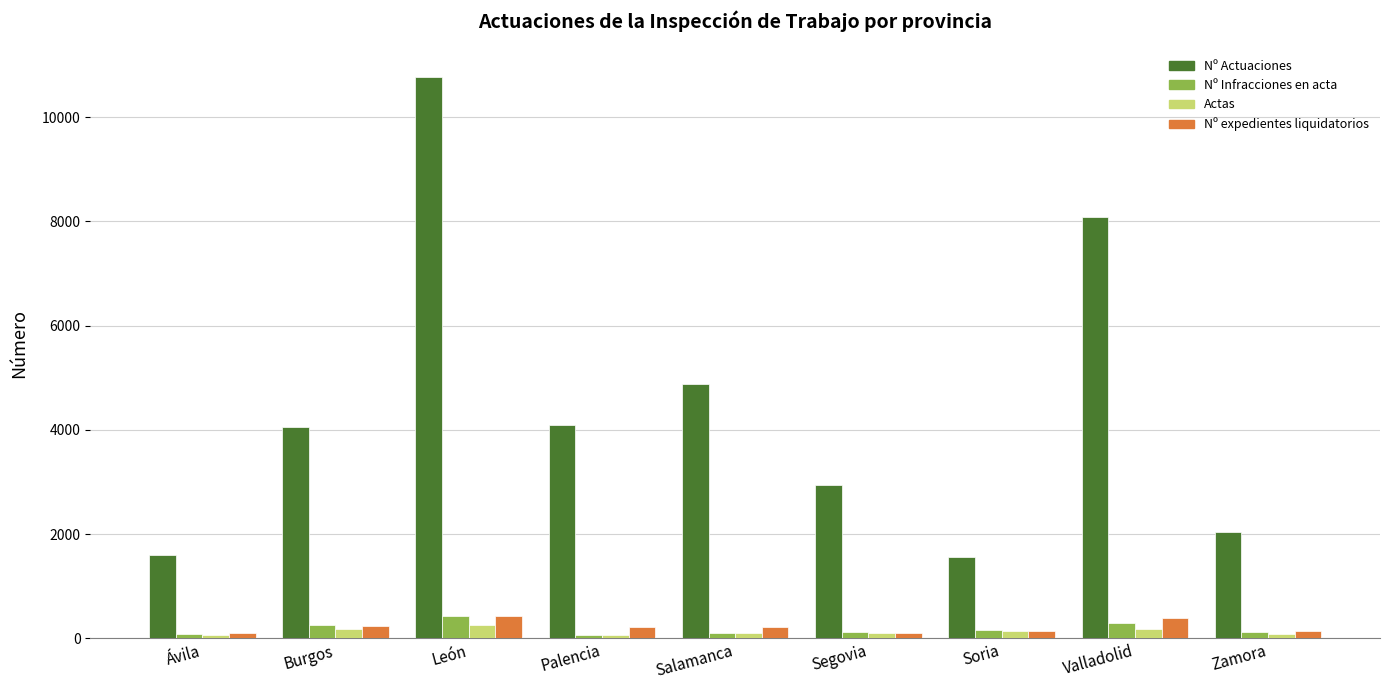

How many categories are shown in the chart?

9